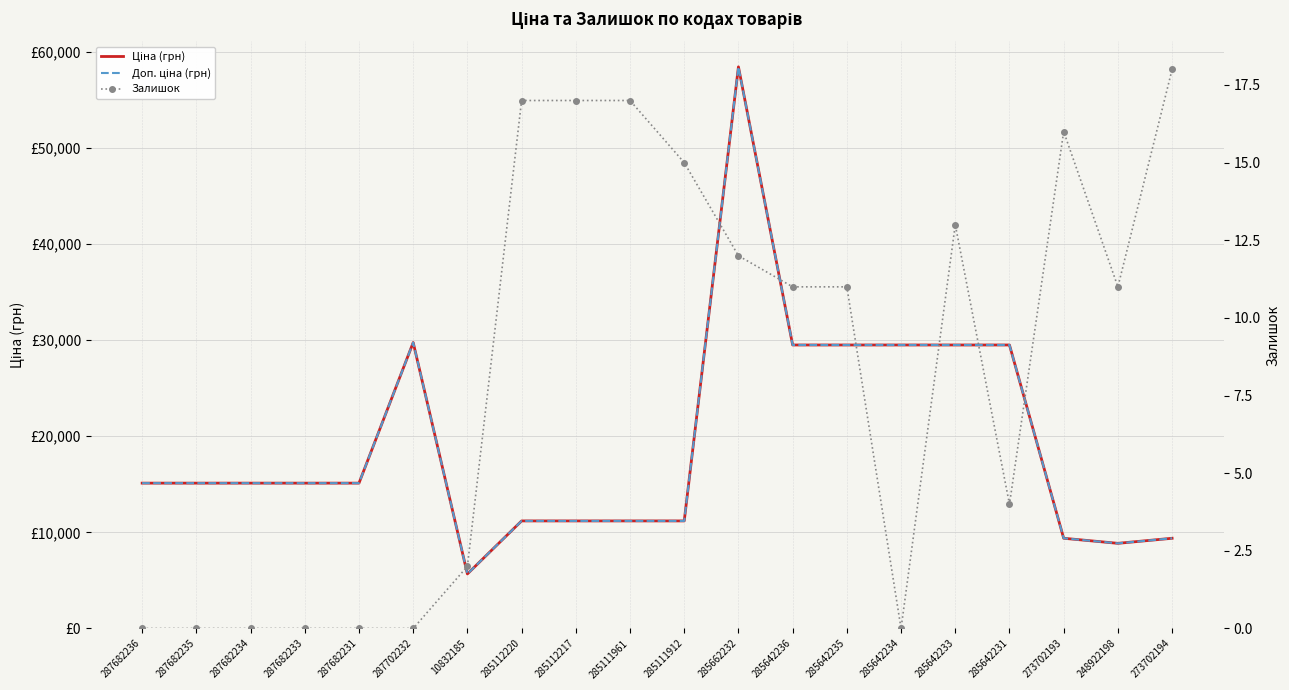

Reading left to right, extract all data points from this chart.

Ціна (грн): 287682236=15120.0	287682235=15120.0	287682234=15120.0	287682233=15120.0	287682231=15120.0	287702232=29747.2	10832185=5673.8	285112220=11188.2	285112217=11188.2	285111961=11188.2	285111912=11188.2	285662232=58426.5	285642236=29491.5	285642235=29491.5	285642234=29491.5	285642233=29491.5	285642231=29491.5	273702193=9384.0	248922198=8856.7	273702194=9384.0
Доп. ціна (грн): 287682236=15120.0	287682235=15120.0	287682234=15120.0	287682233=15120.0	287682231=15120.0	287702232=29747.2	10832185=5673.8	285112220=11188.2	285112217=11188.2	285111961=11188.2	285111912=11188.2	285662232=58426.5	285642236=29491.5	285642235=29491.5	285642234=29491.5	285642233=29491.5	285642231=29491.5	273702193=9384.0	248922198=8856.7	273702194=9384.0
Залишок: 287682236=0.0	287682235=0.0	287682234=0.0	287682233=0.0	287682231=0.0	287702232=0.0	10832185=2.0	285112220=17.0	285112217=17.0	285111961=17.0	285111912=15.0	285662232=12.0	285642236=11.0	285642235=11.0	285642234=0.0	285642233=13.0	285642231=4.0	273702193=16.0	248922198=11.0	273702194=18.0